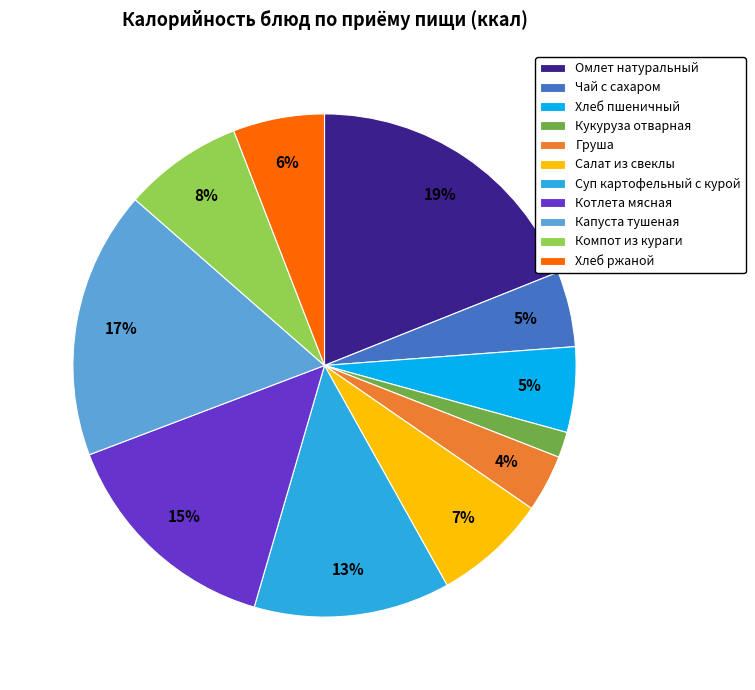

How many slices are in this pie chart?

11